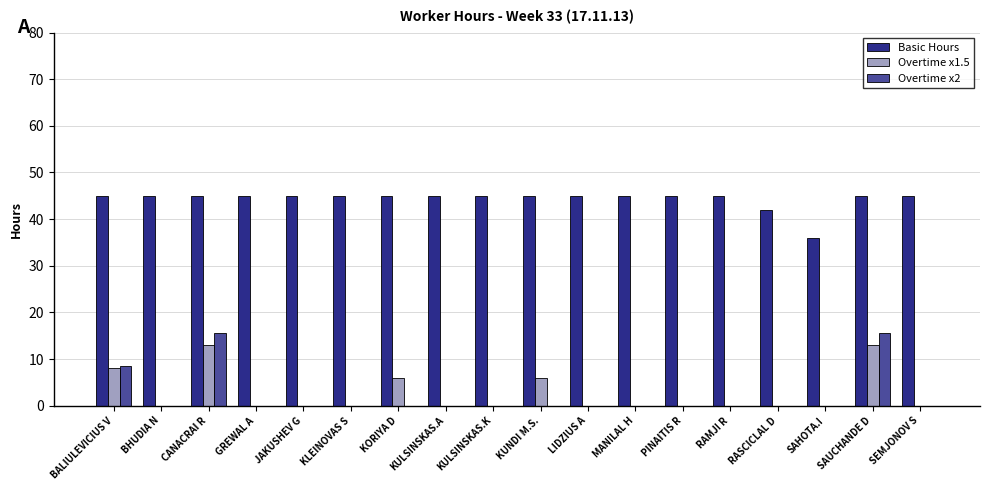

Reading right to left, what are all the values shown in this chart?

Basic Hours: 45.0	45.0	36.0	42.0	45.0	45.0	45.0	45.0	45.0	45.0	45.0	45.0	45.0	45.0	45.0	45.0	45.0	45.0
Overtime x1.5: 0.0	13.0	0.0	0.0	0.0	0.0	0.0	0.0	6.0	0.0	0.0	6.0	0.0	0.0	0.0	13.0	0.0	8.0
Overtime x2: 0.0	15.5	0.0	0.0	0.0	0.0	0.0	0.0	0.0	0.0	0.0	0.0	0.0	0.0	0.0	15.5	0.0	8.5